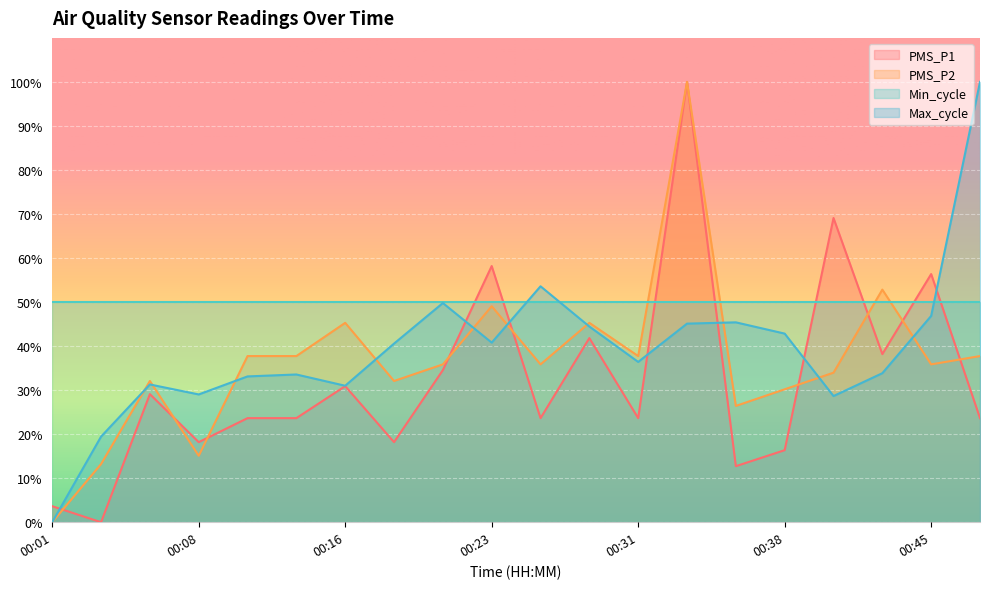

List the labels in order of PMS_P2 value, largest first.

00:33, 00:43, 00:23, 00:16, 00:28, 00:11, 00:13, 00:31, 00:48, 00:21, 00:26, 00:45, 00:40, 00:06, 00:18, 00:38, 00:35, 00:08, 00:03, 00:01